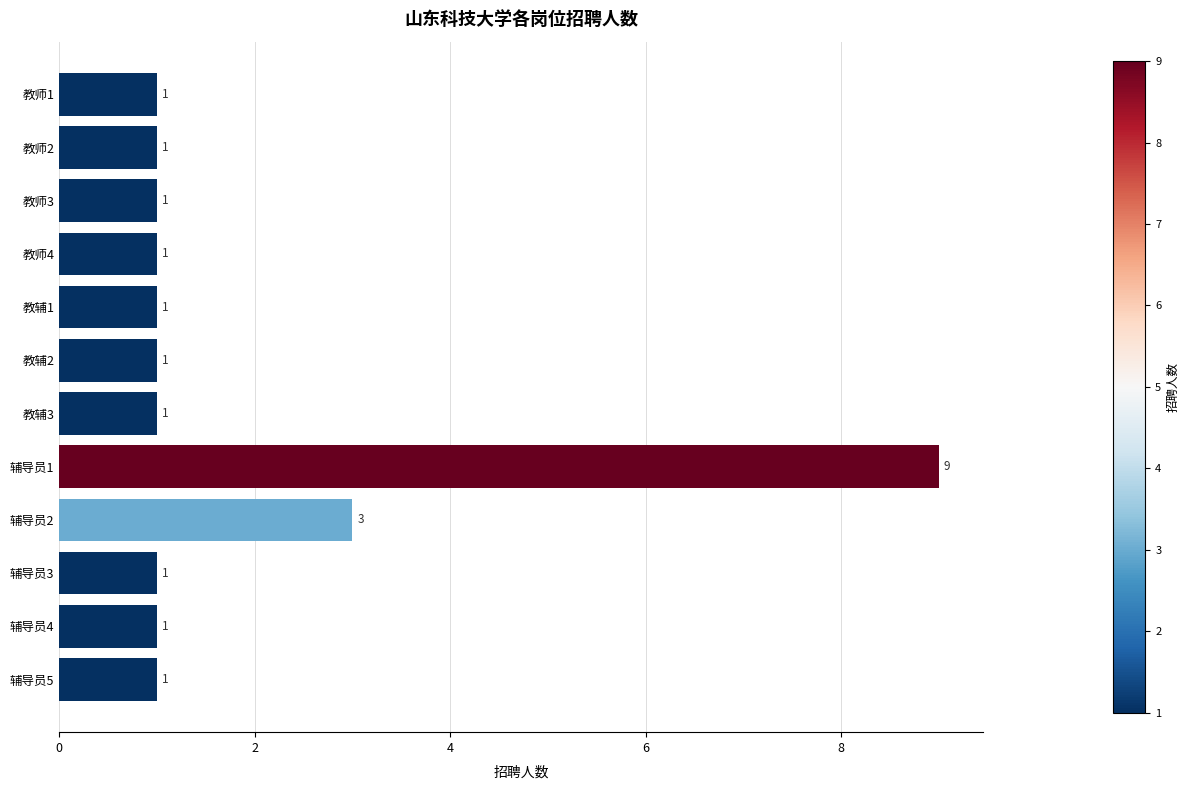

What is the ratio of the value at 教辅3 to the value at 辅导员2?

0.3